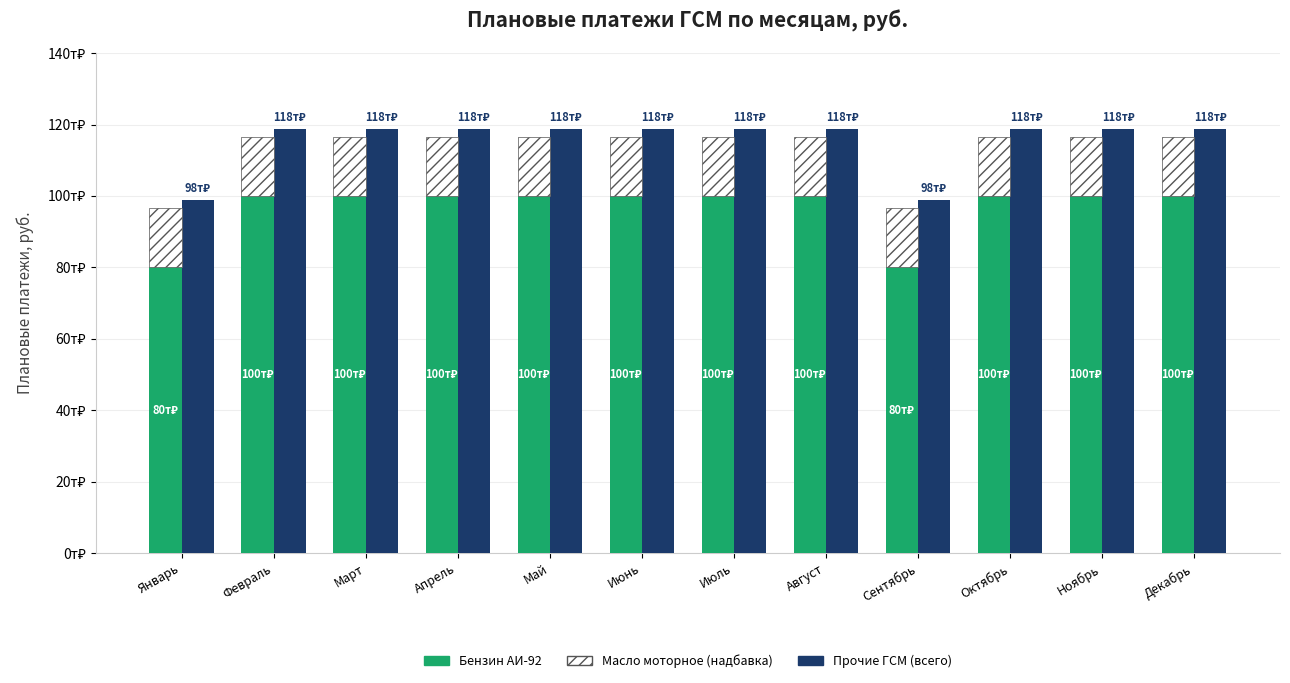

What is the sum of all Масло моторное values?

198000